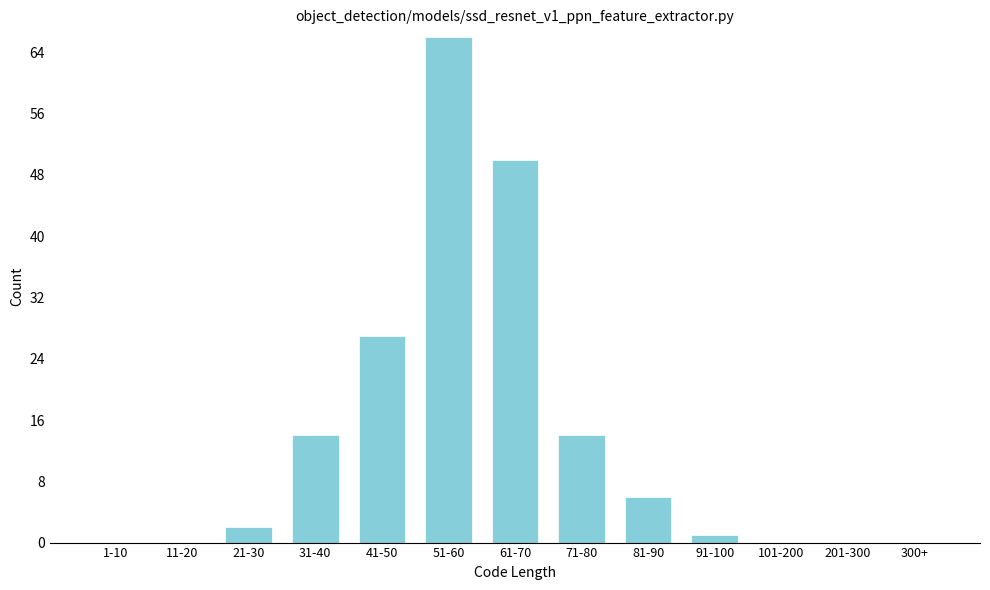

Reading left to right, extract all data points from this chart.

1-10=0	11-20=0	21-30=2	31-40=14	41-50=27	51-60=66	61-70=50	71-80=14	81-90=6	91-100=1	101-200=0	201-300=0	300+=0